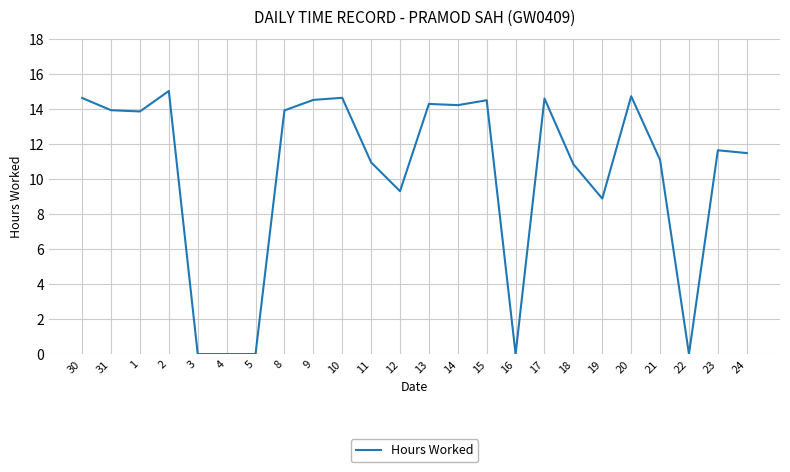

What is the greatest value displayed?

15.0